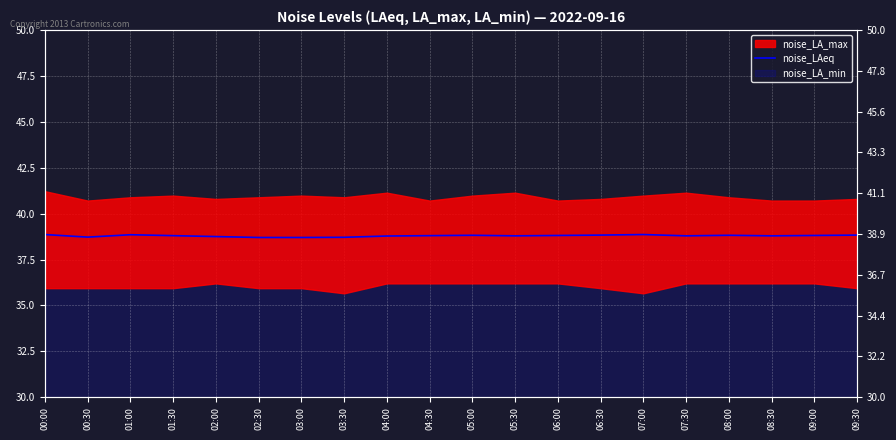

What is the difference between the values at 03:30 and 09:00?

0.1